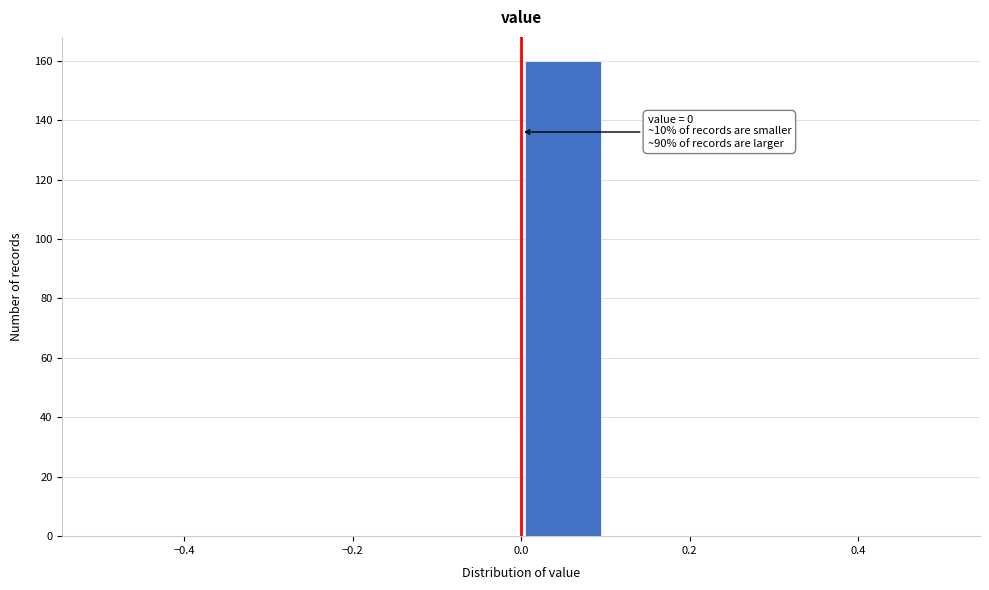

Which range on the x-axis has the tallest bar?

0.0 to 0.1